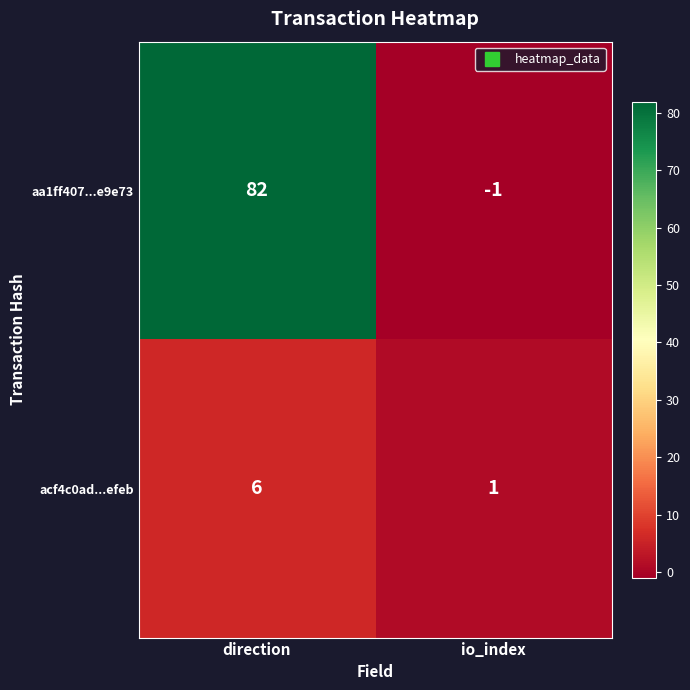

Which series has the largest range (max minus min)?

aa1ff407...e9e73